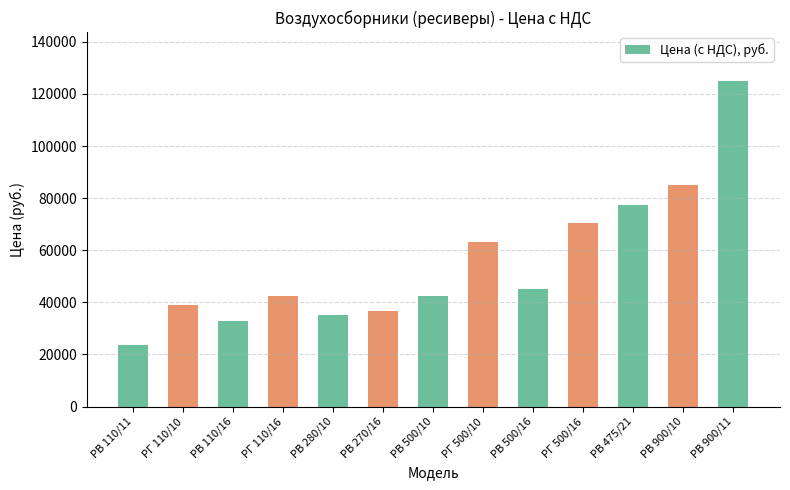

The value at РГ 500/16 is 70300. True or false?

True